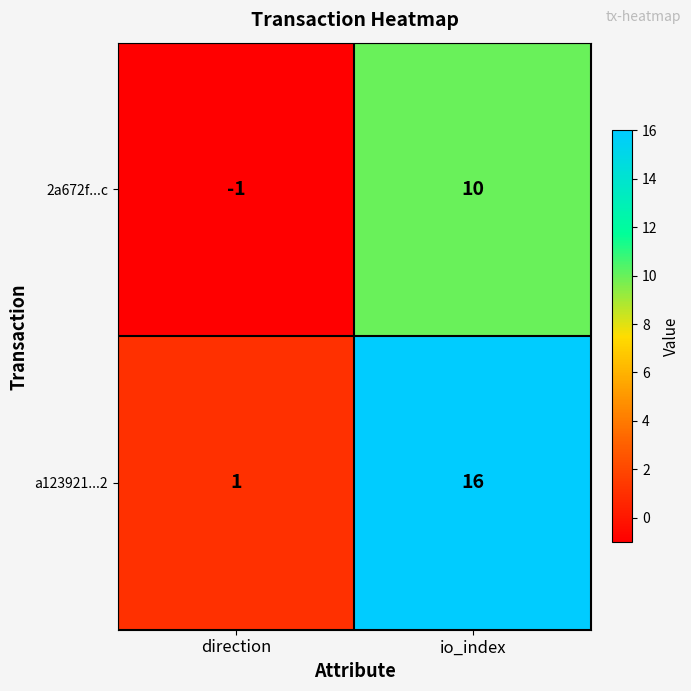

Between direction and io_index, which series saw the biggest shift?

a123921...2